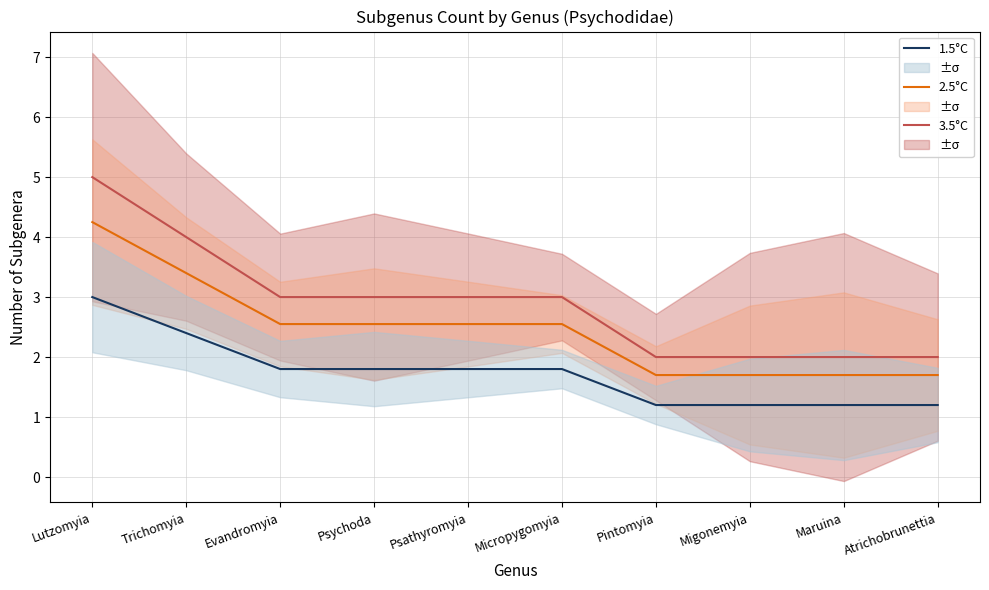

Which has a higher value, Lutzomyia or Trichomyia?

Lutzomyia